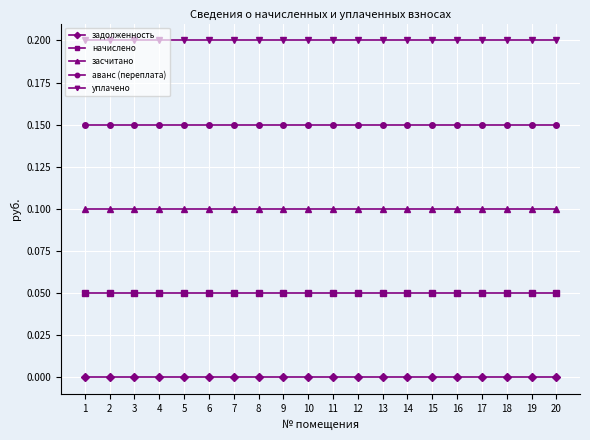

Does the chart have visible grid lines?

Yes